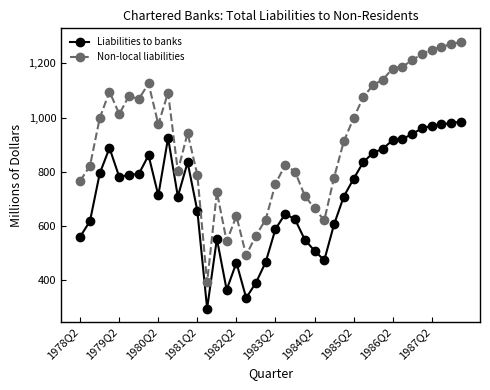

How many values in the Non-local liabilities series are below 975?

20